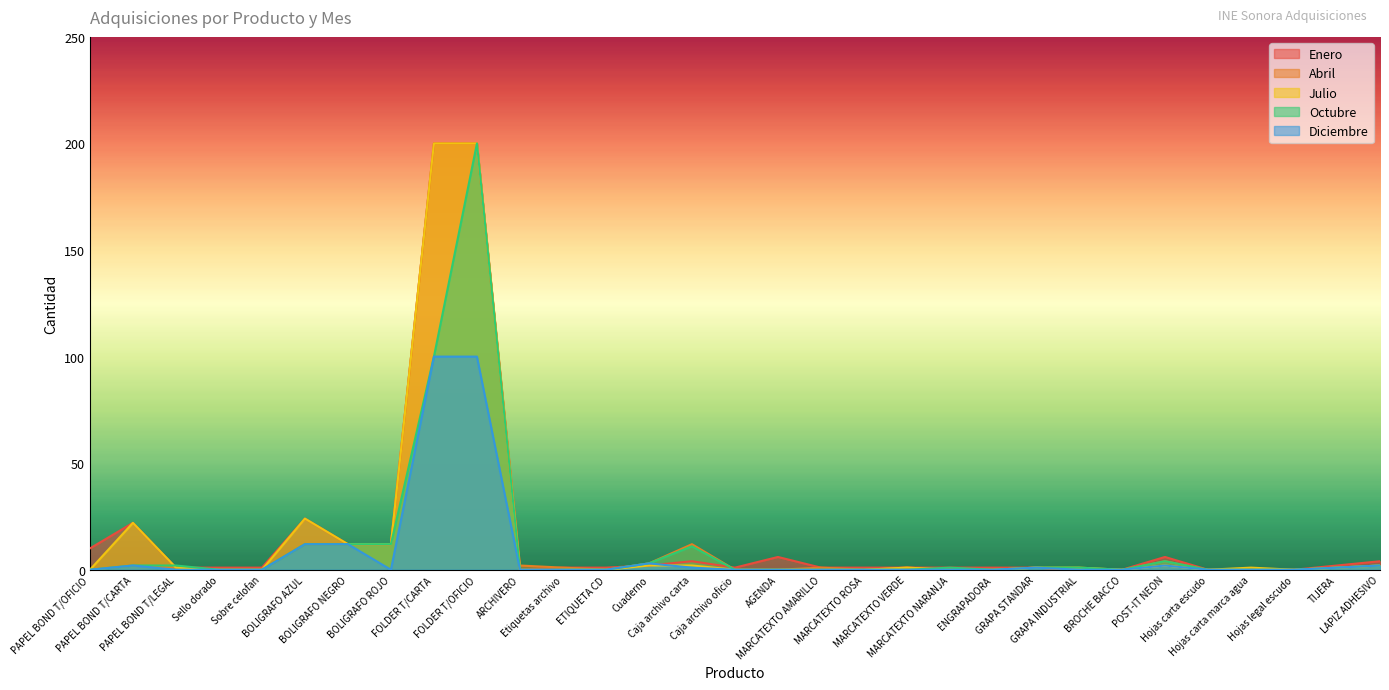

Between ARCHIVERO and PAPEL BOND T/LEGAL, which is larger?

PAPEL BOND T/LEGAL